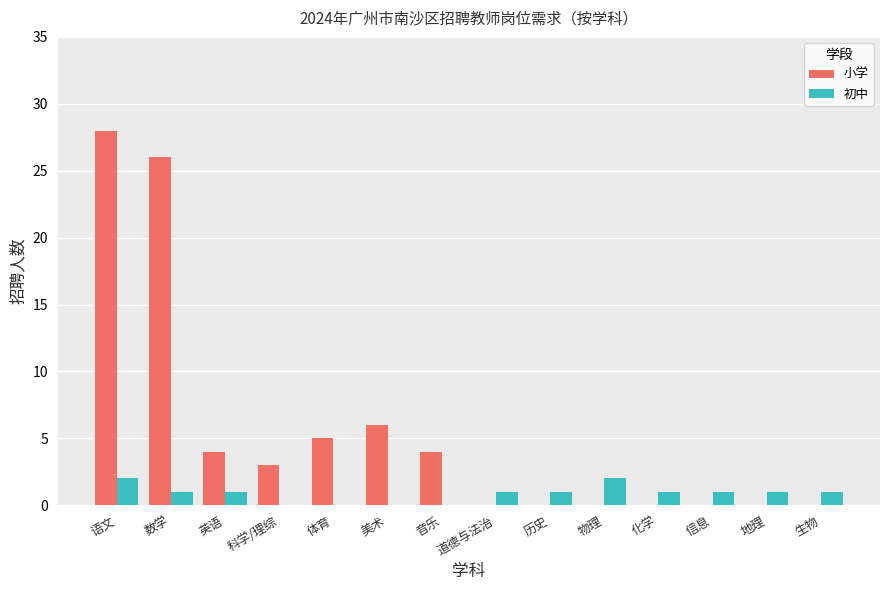

Which series has the largest total across all categories?

小学